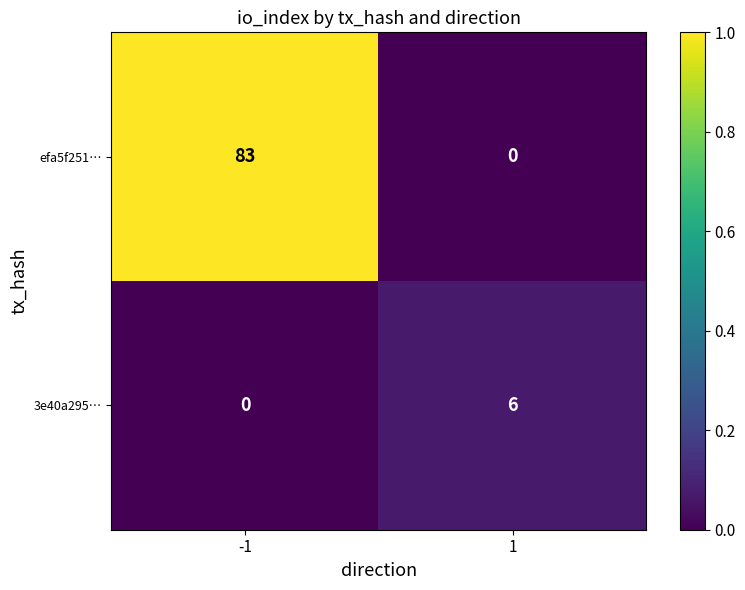

What is the greatest value displayed?

83